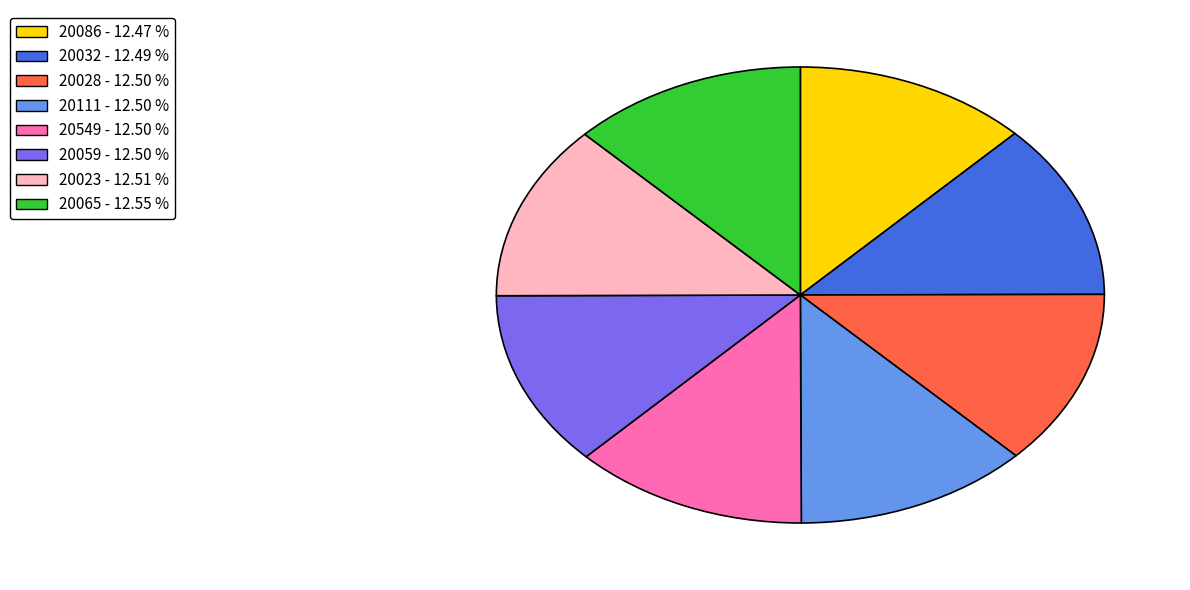

Approximately how many times larger is the value at 20065 - 12.55 % compared to 20549 - 12.50 %?

1.0